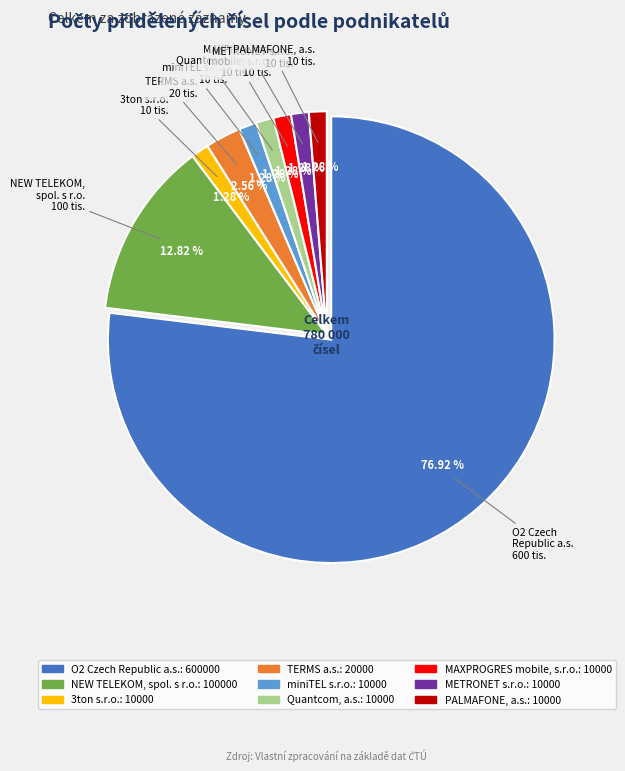

What is the total percentage of O2 Czech Republic a.s. and Quantcom, a.s.?

78.2%